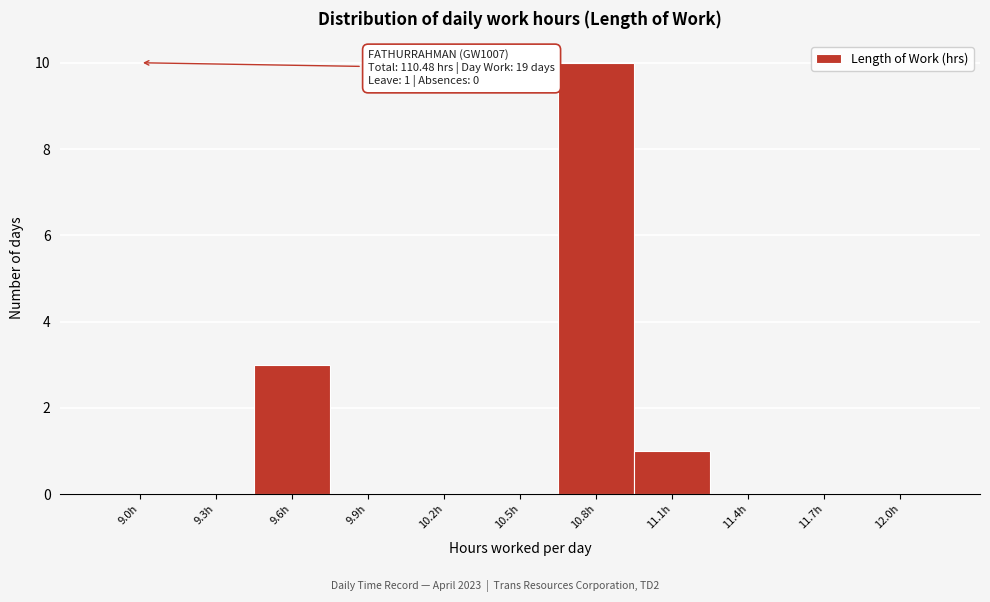

Reading left to right, extract all data points from this chart.

9.0h=0	9.3h=0	9.6h=3	9.9h=0	10.2h=0	10.5h=0	10.8h=10	11.1h=1	11.4h=0	11.7h=0	12.0h=0